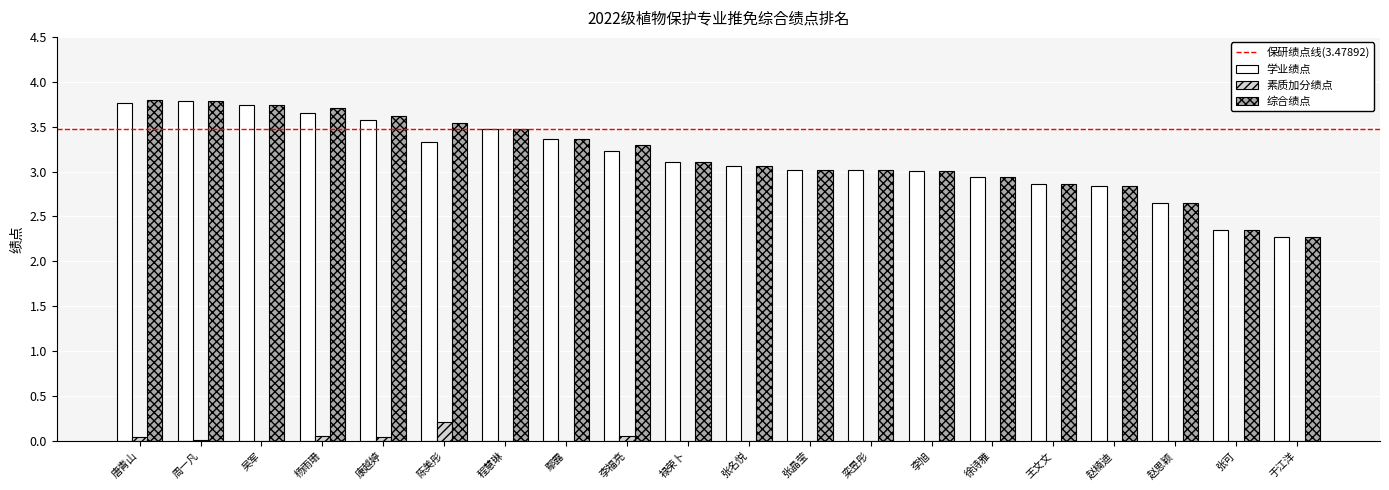

What is the greatest value displayed?

3.8